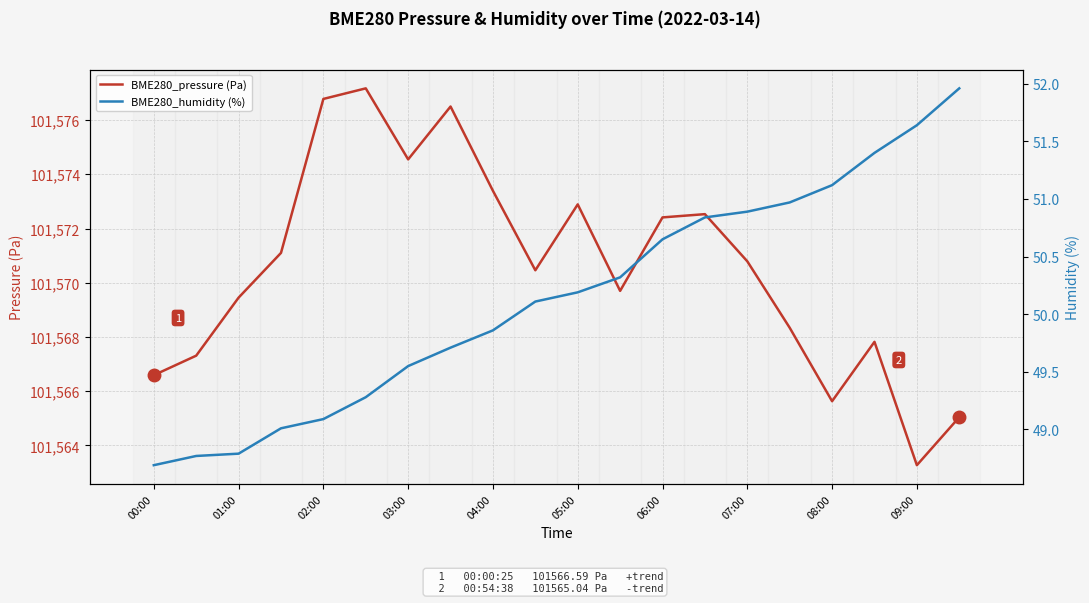

Which series has the largest range (max minus min)?

BME280_pressure (Pa)